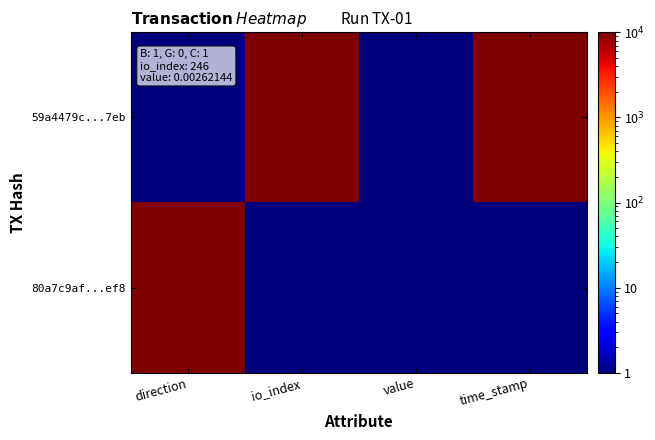

Reading left to right, list all the values displayed in this chart.

59a4479c...7eb: direction=1	io_index=10000	value=1	time_stamp=10000
80a7c9af...ef8: direction=10000	io_index=1	value=1	time_stamp=1